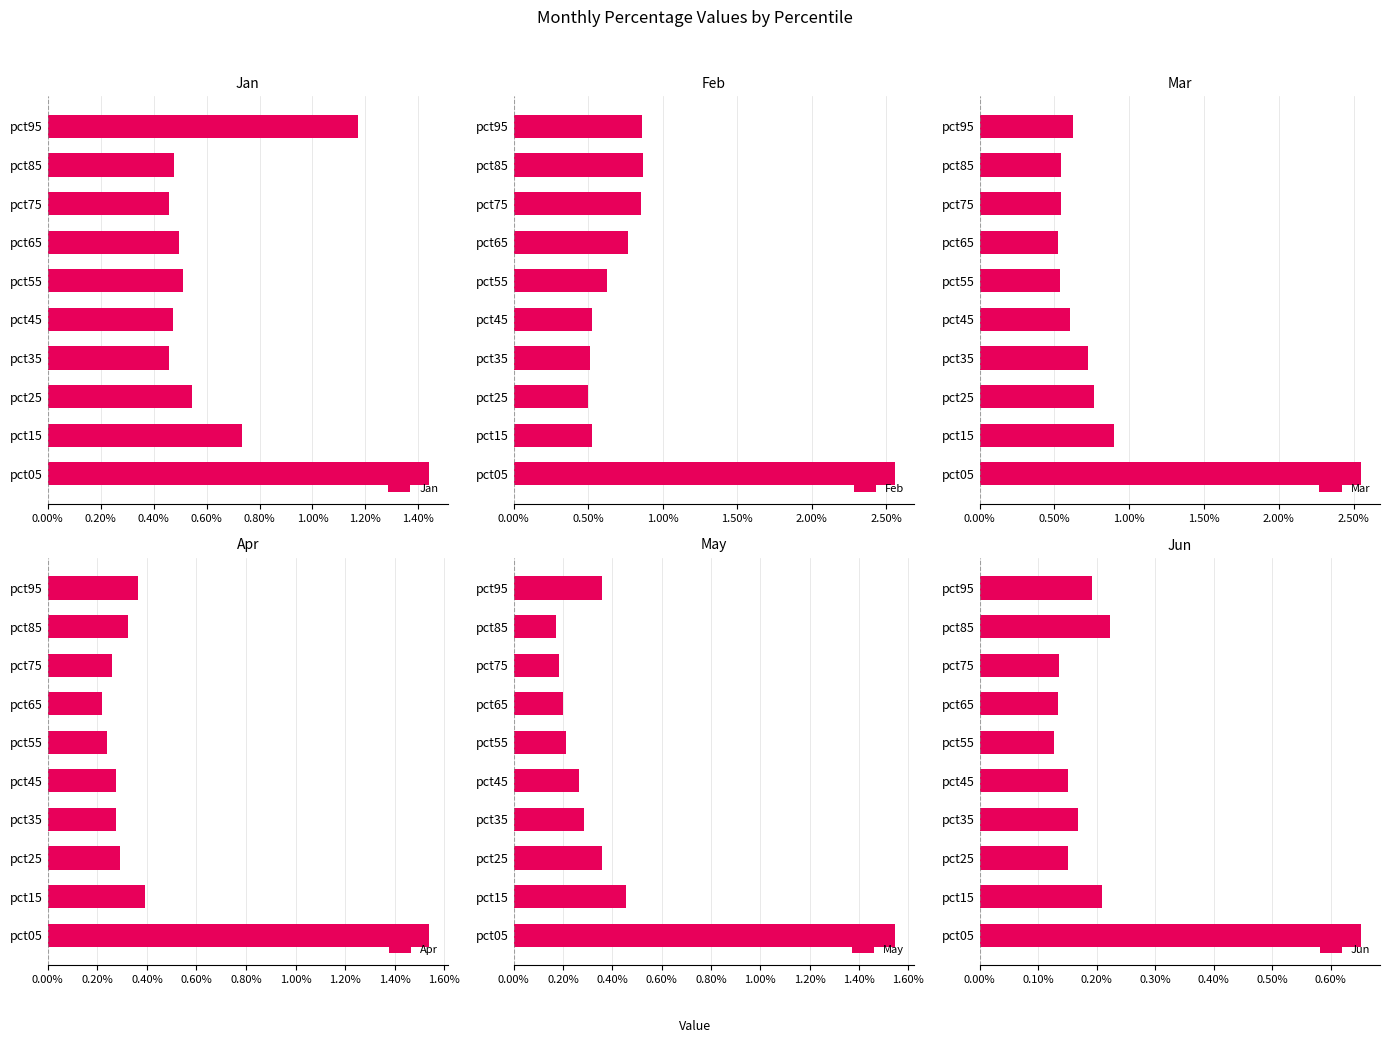

Count the Jan values in the range 0 to 1.

8